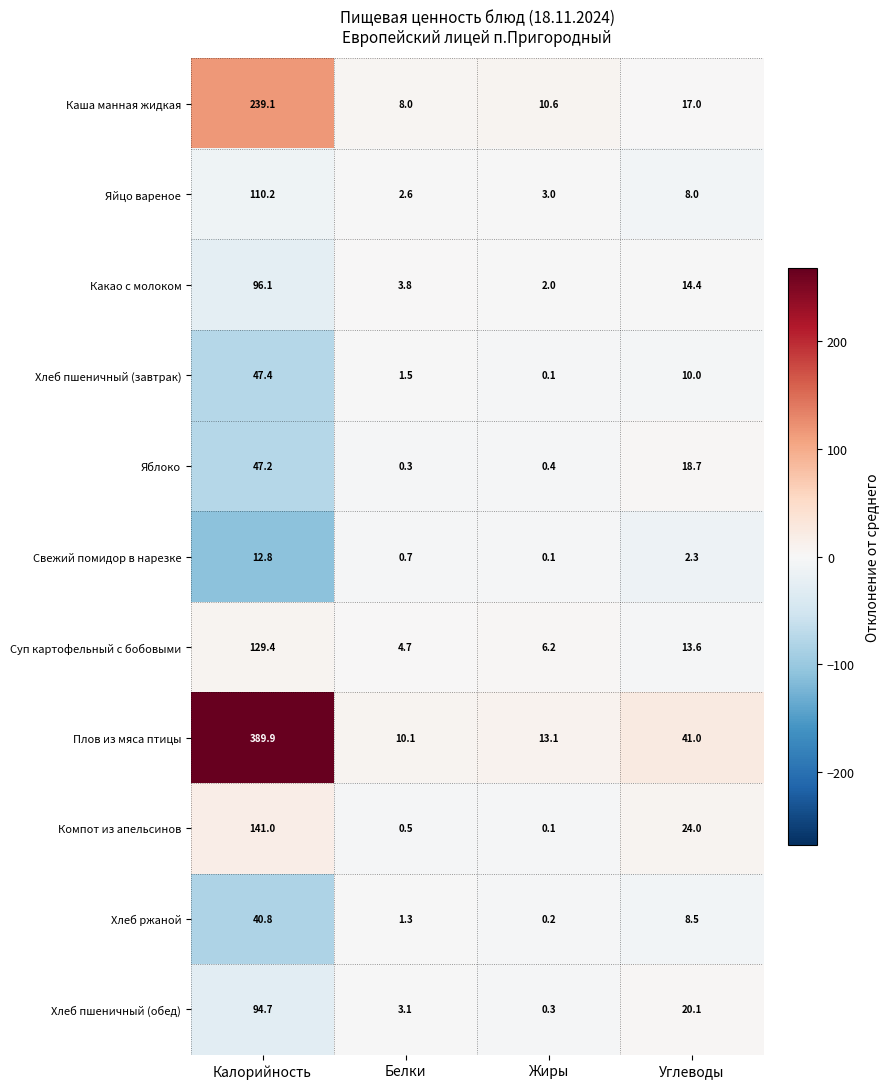

Between Калорийность and Жиры, which series saw the biggest shift?

Плов из мяса птицы